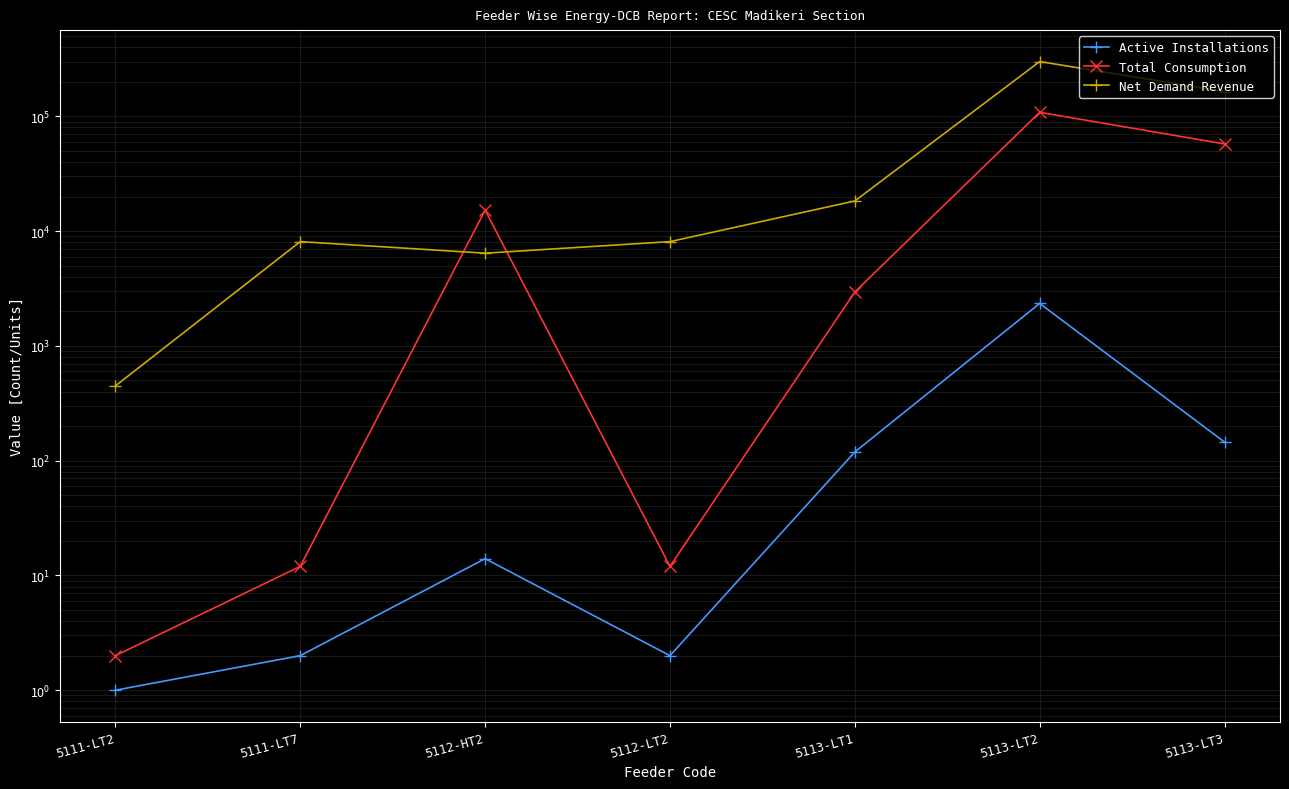

Reading left to right, transcribe all the data shown in this chart.

Active Installations: 1.0	2.0	14.0	2.0	119.0	2343.0	145.0
Total Consumption: 2.0	12.0	15245.0	12.0	2949.0	108431.0	57473.0
Net Demand Revenue: 448.0	8100.0	6421.0	8100.0	18307.2	300242.9	164302.2